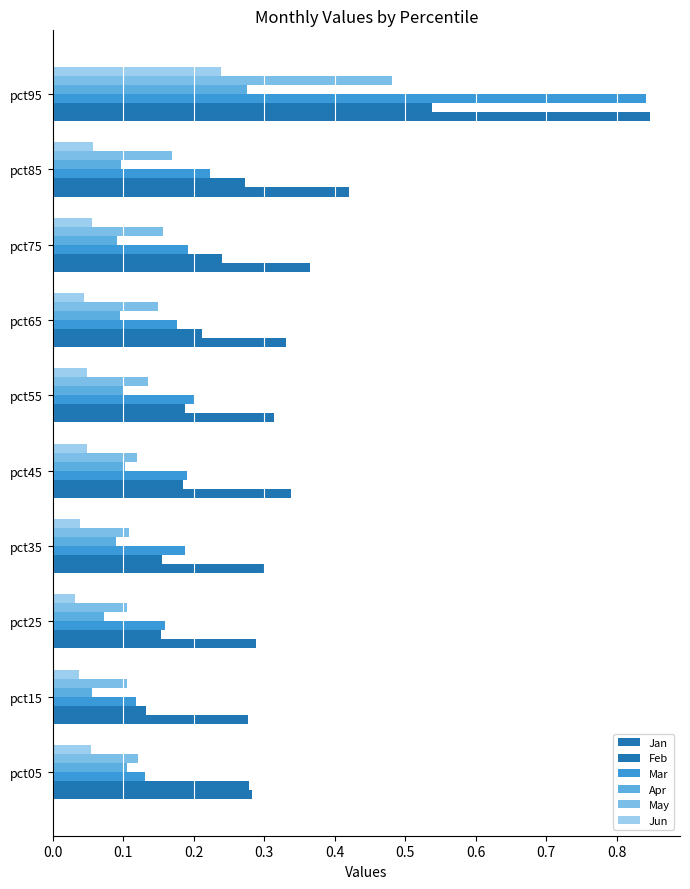

How many data points does each series have?

10